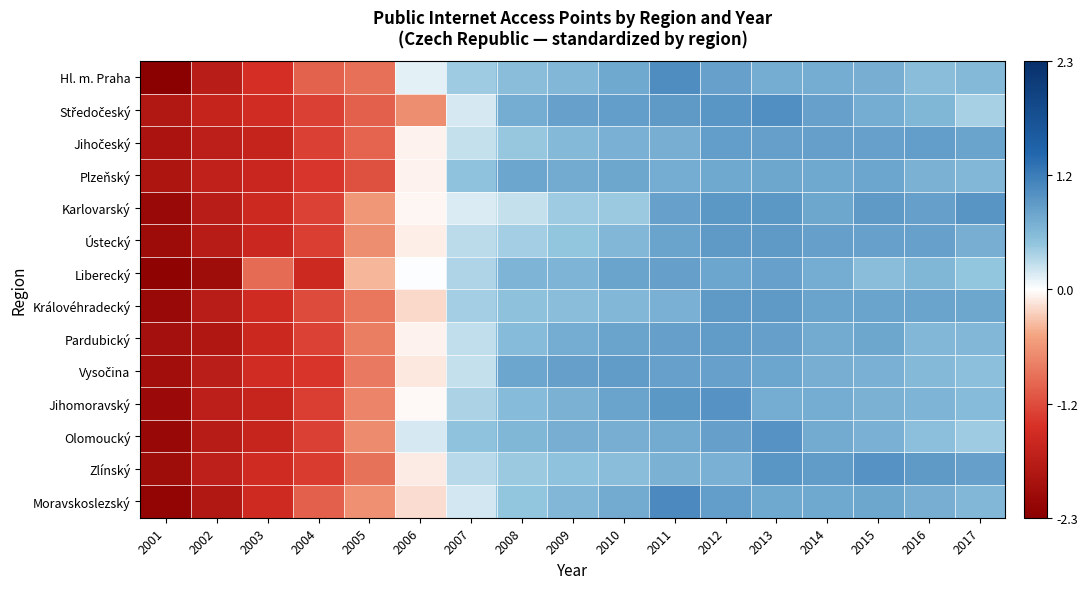

What is the total value across all series at 2009?

8.6